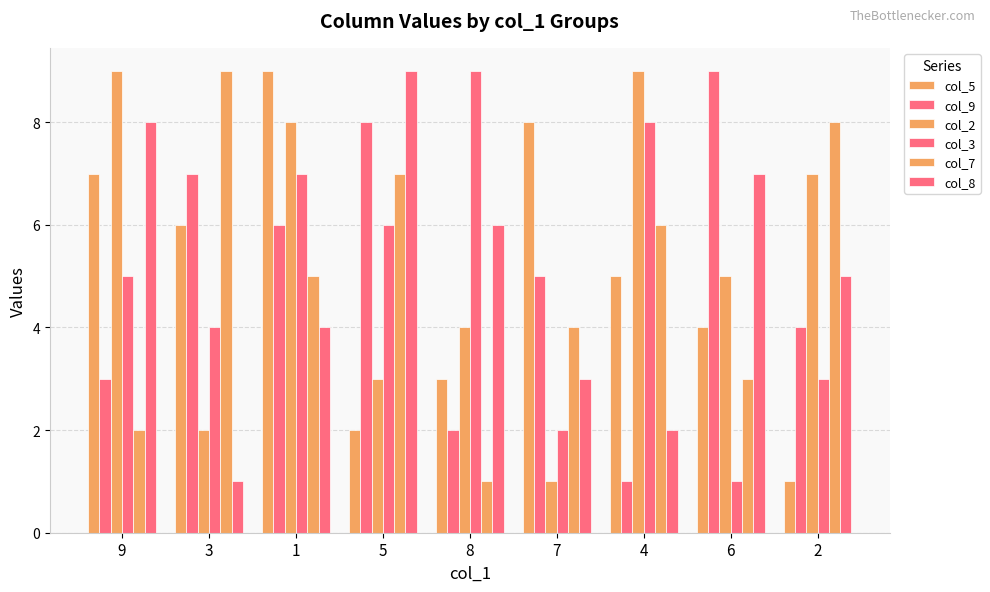

Is the value of col_9 at 6 greater than the value of col_7 at 4?

Yes